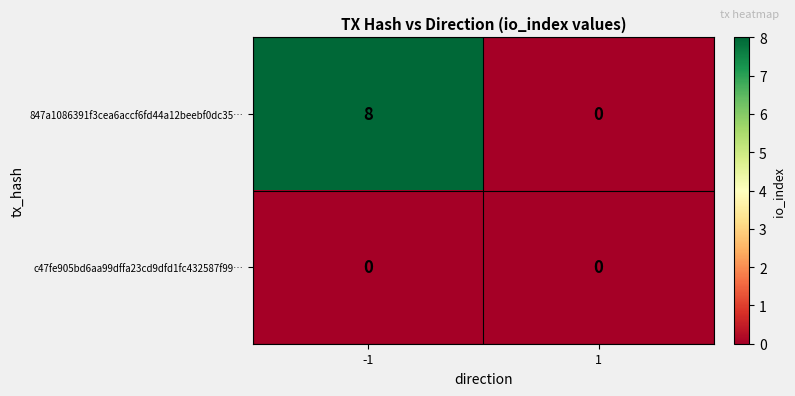

Reading left to right, transcribe all the data shown in this chart.

847a1086391f3cea6accf6fd44a12beebf0dc35…: -1=8	1=0
c47fe905bd6aa99dffa23cd9dfd1fc432587f99…: -1=0	1=0